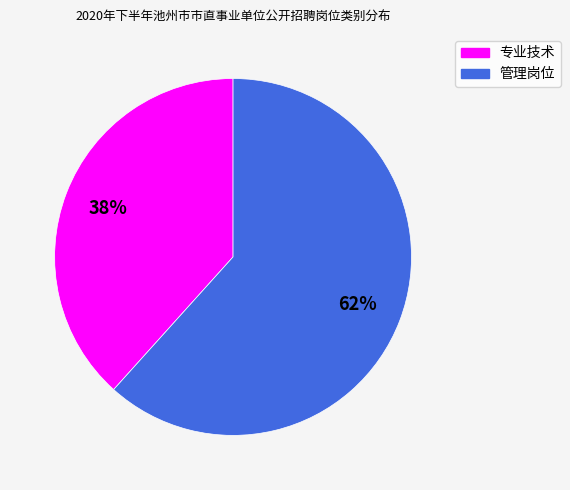

Which category has the smallest portion of the pie?

专业技术